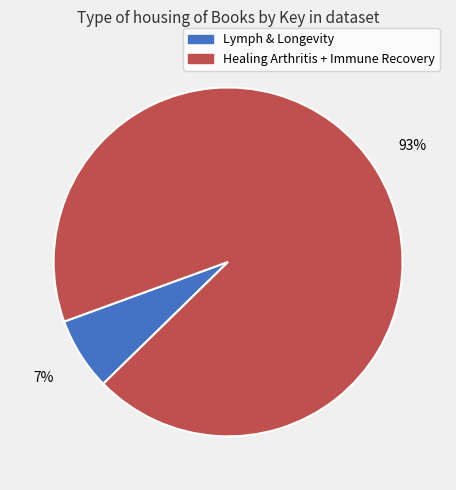

To the nearest percent, what is the difference between the largest and smallest slice percentages?

86%